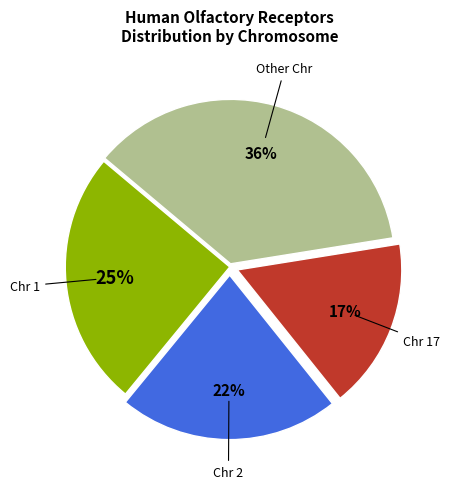

Is there a majority slice in this chart?

No